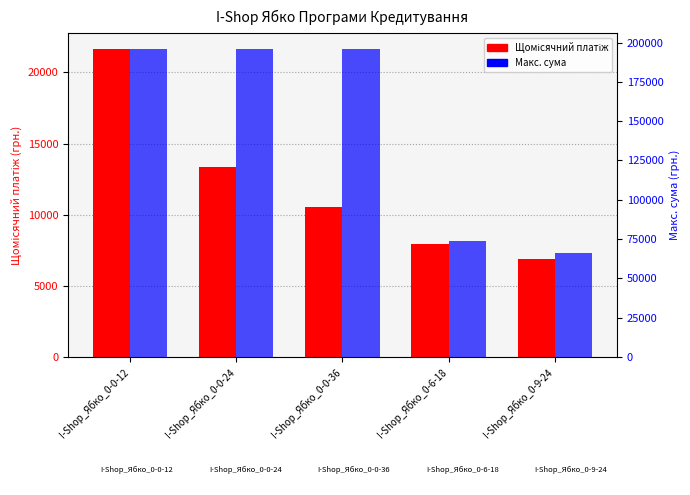

The Макс. сума series shows 73891.6 at I-Shop_Ябко_0-6-18. True or false?

True